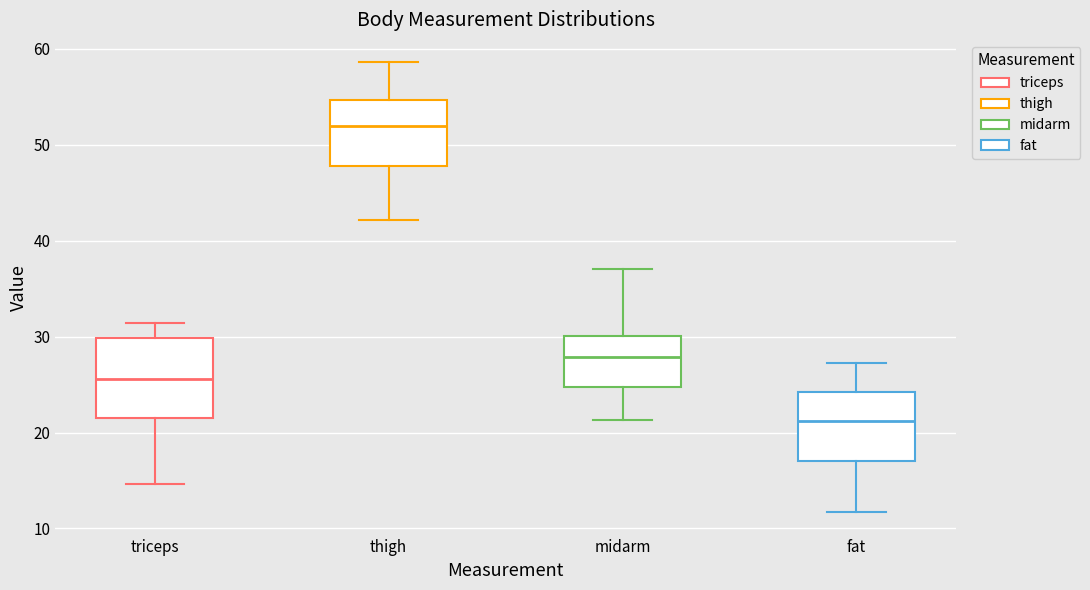

Reading left to right, transcribe this box plot: for each box, give where its median line is, the range the box spans, and where its two whiskers end, as read against the y-axis. The values are not printed on the chart, so give them approximately, as read against the axis.

triceps: median 26, box 22 to 30, whiskers 15 to 31
thigh: median 52, box 48 to 55, whiskers 42 to 59
midarm: median 28, box 25 to 30, whiskers 21 to 37
fat: median 21, box 17 to 24, whiskers 12 to 27